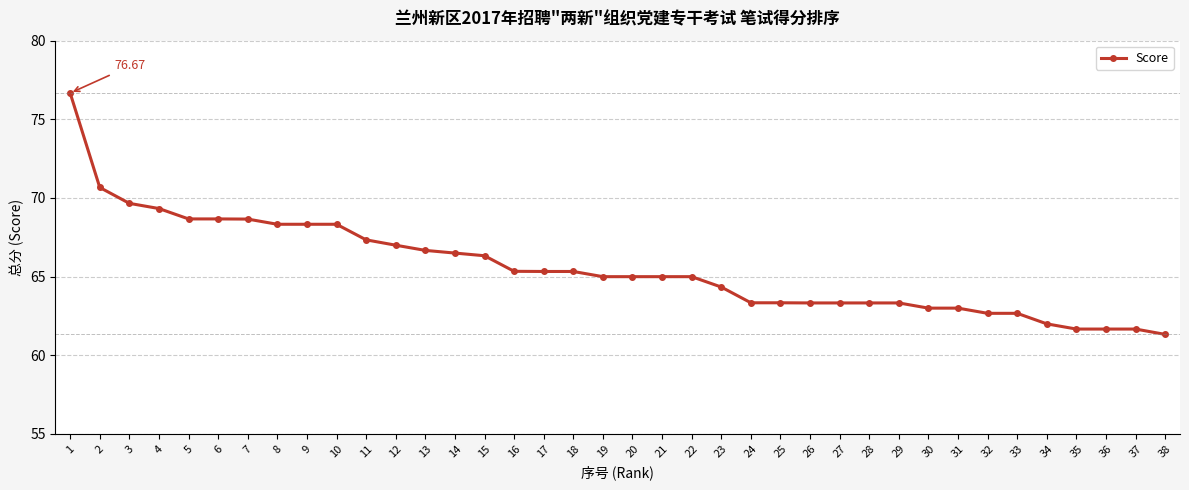

Reading left to right, list all the values displayed in this chart.

76.7	70.7	69.7	69.3	68.7	68.7	68.7	68.3	68.3	68.3	67.3	67.0	66.7	66.5	66.3	65.3	65.3	65.3	65.0	65.0	65.0	65.0	64.3	63.3	63.3	63.3	63.3	63.3	63.3	63.0	63.0	62.7	62.7	62.0	61.7	61.7	61.7	61.3